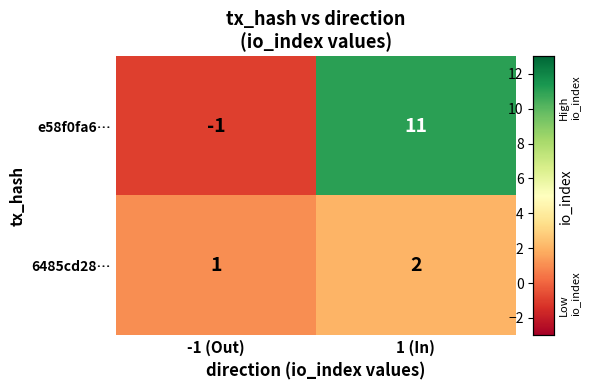

What is the difference between the maximum and minimum values in the e58f0fa6… series?

12